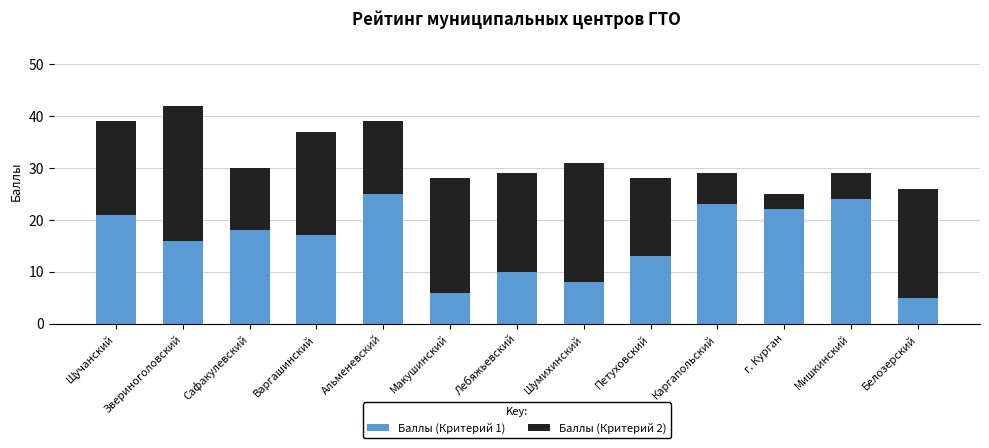

What is the highest value of the Баллы (Критерий 1) series?

25